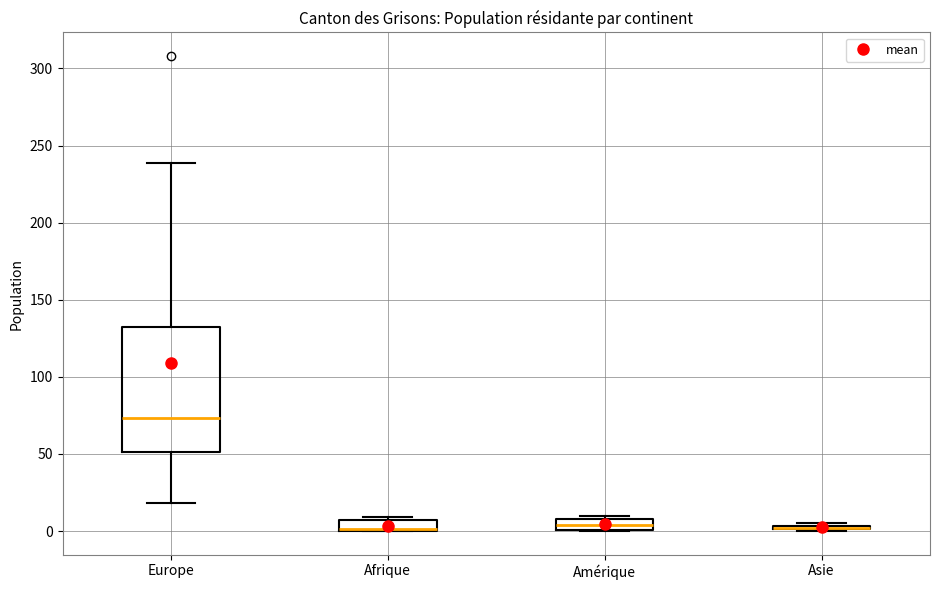

Where does the upper whisker of the box for Europe end on the y-axis? The values are not printed on the chart, so give them approximately, as read against the axis.

240